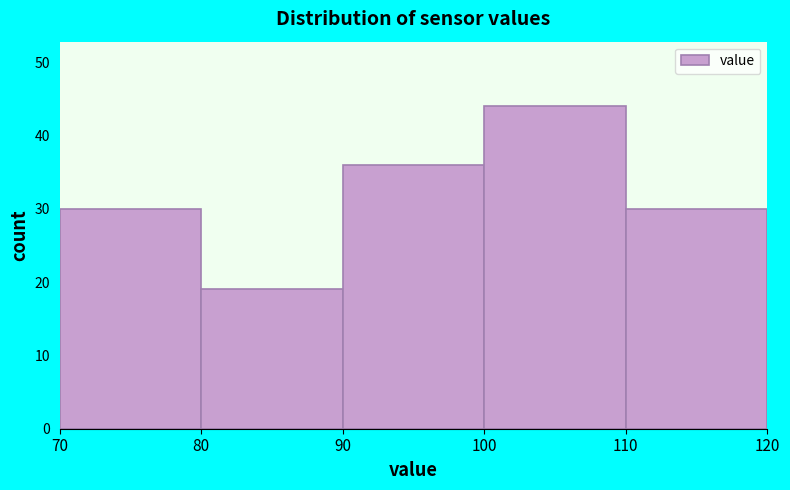

Over which range of the x-axis is the bar tallest?

100 to 110